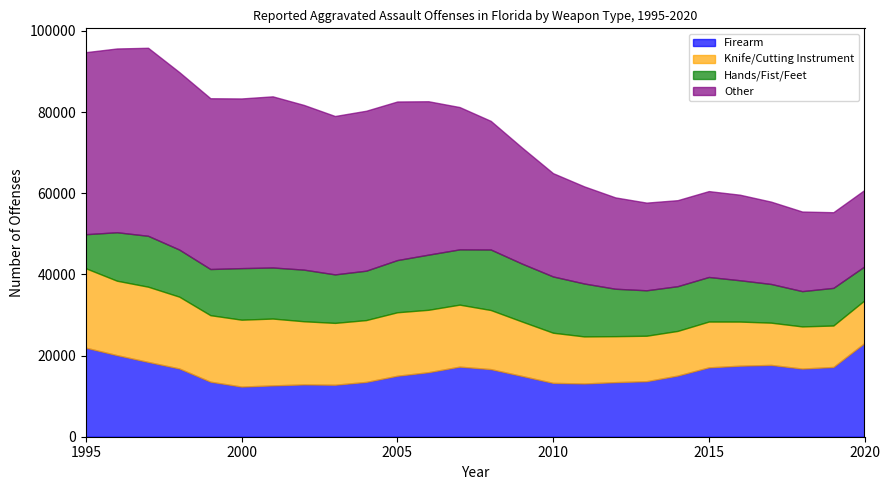

Rank the series at 2009 from highest to lowest value.

Other, Firearm, Hands/Fist/Feet, Knife/Cutting Instrument